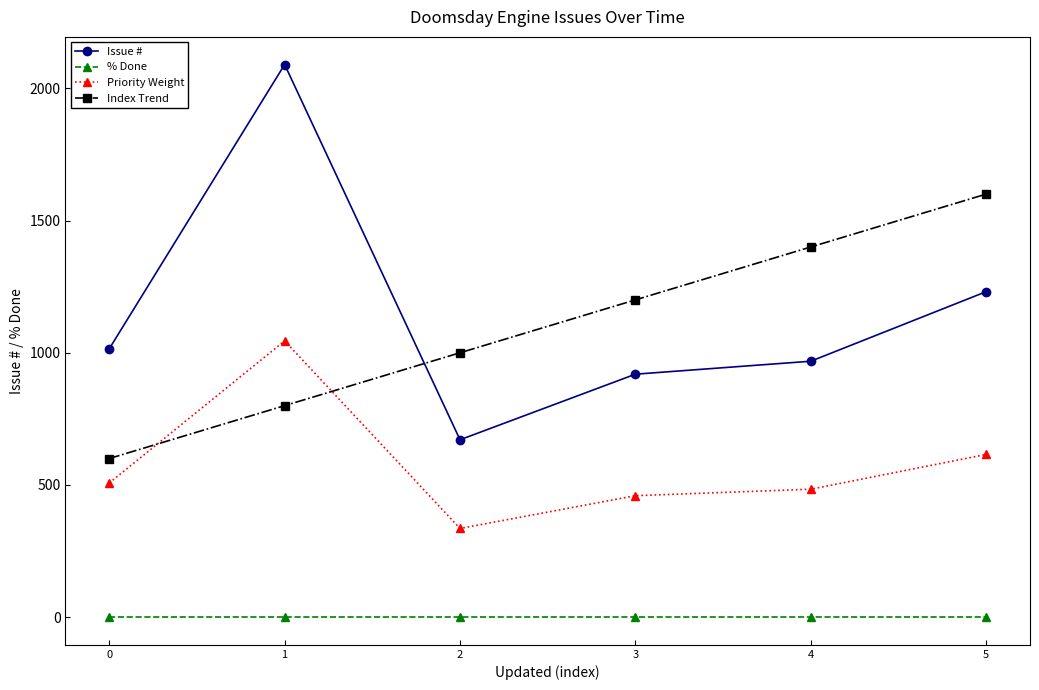

What is the value of the Index Trend point at the 5th from the left?

1400.0